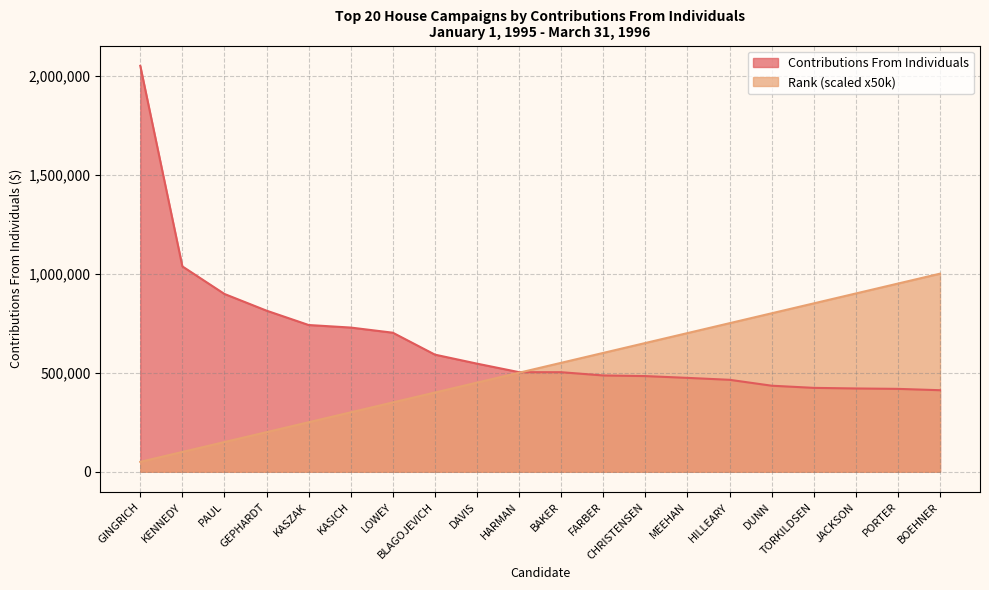

Which label corresponds to the smallest value in the chart?

GINGRICH